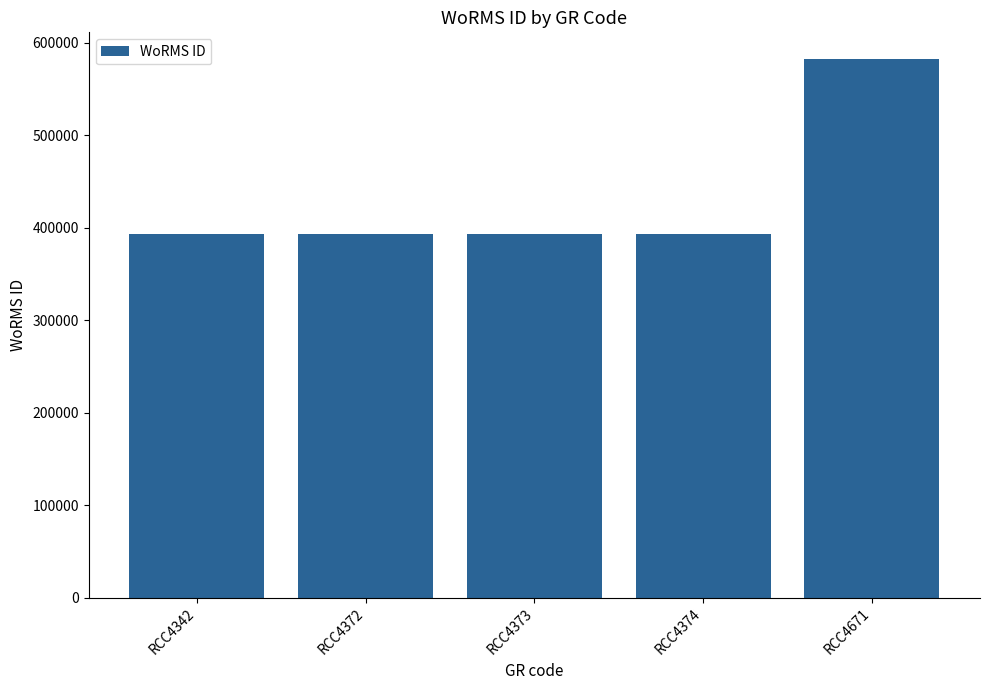

What is the smallest value displayed?

393087